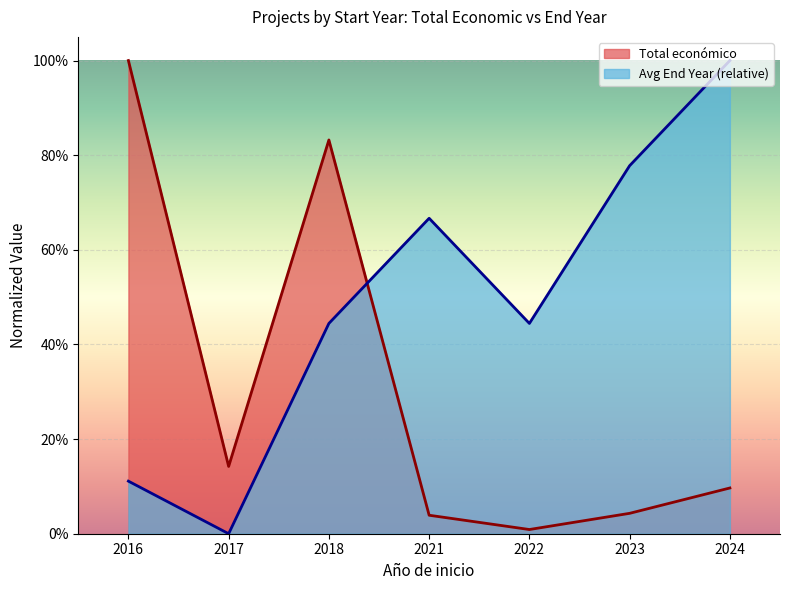

At which category does Avg End Year (relative) reach its first local valley?

2017